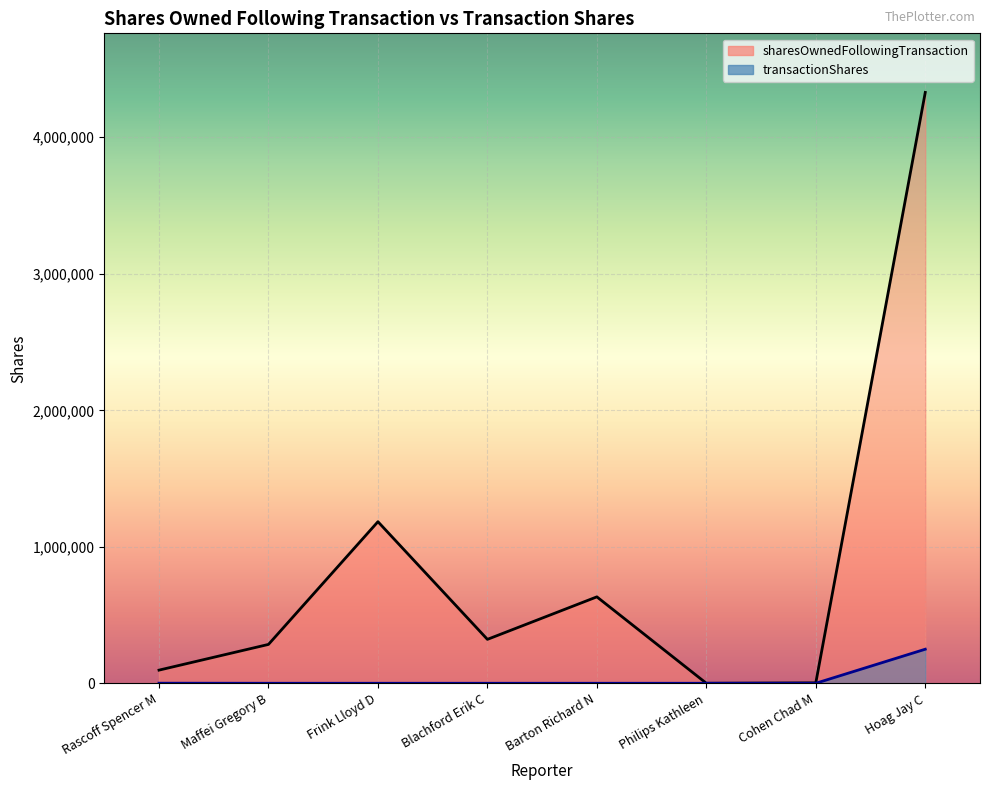

How many distinct data groups are displayed?

2